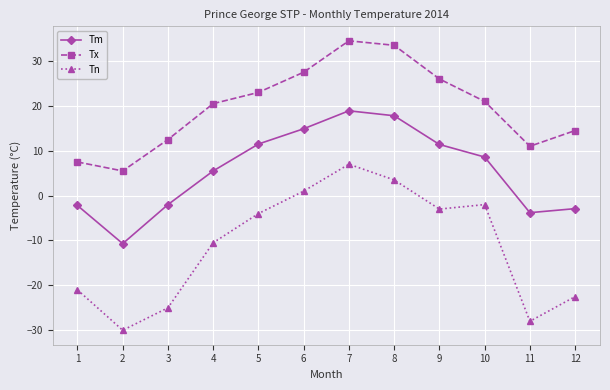

How many lines are shown in the chart?

3